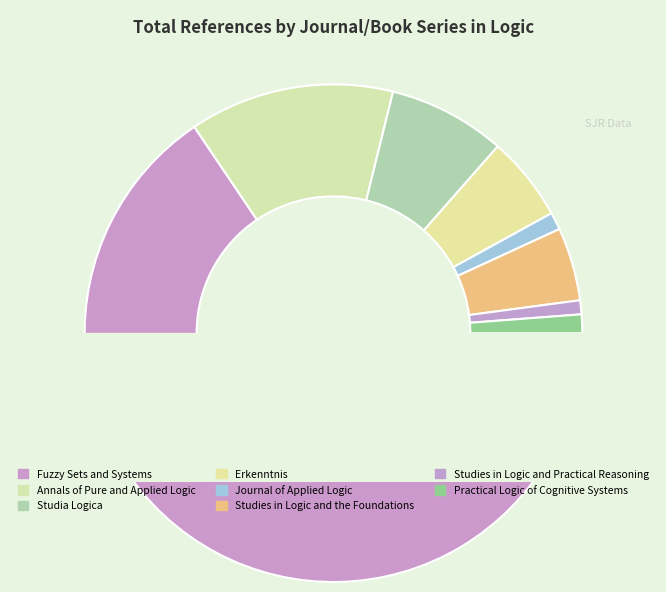

Which category accounts for the majority?

Fuzzy Sets and Systems